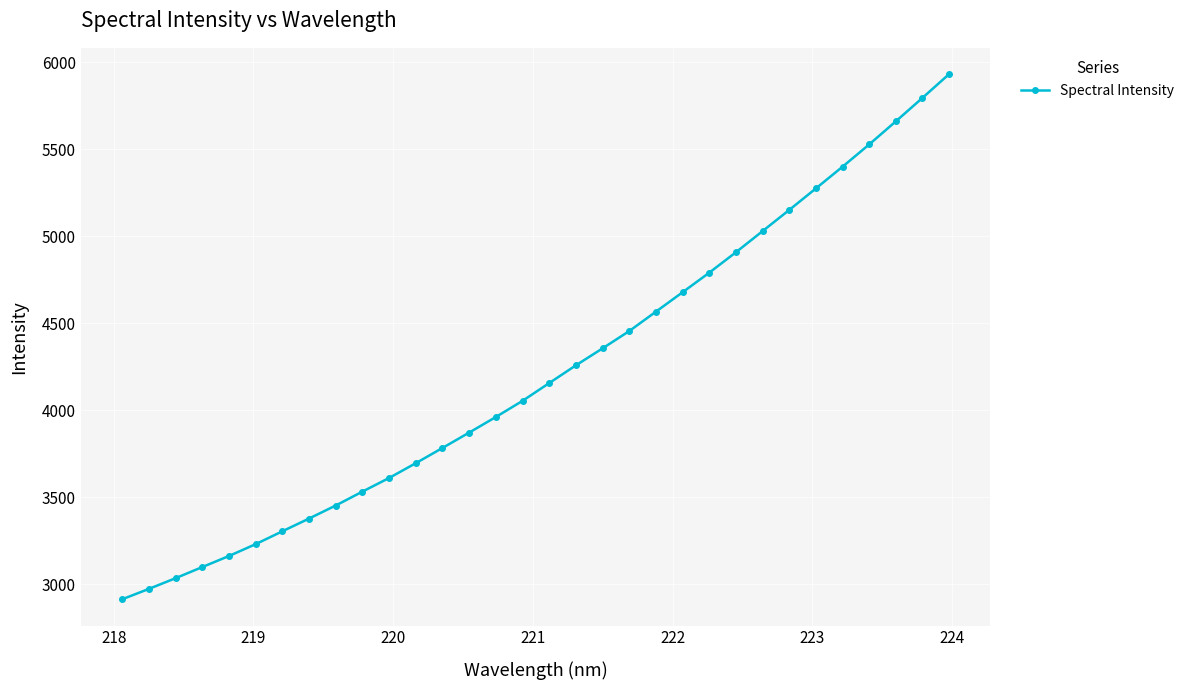

What is the value of the 10th point from the left?

3531.8